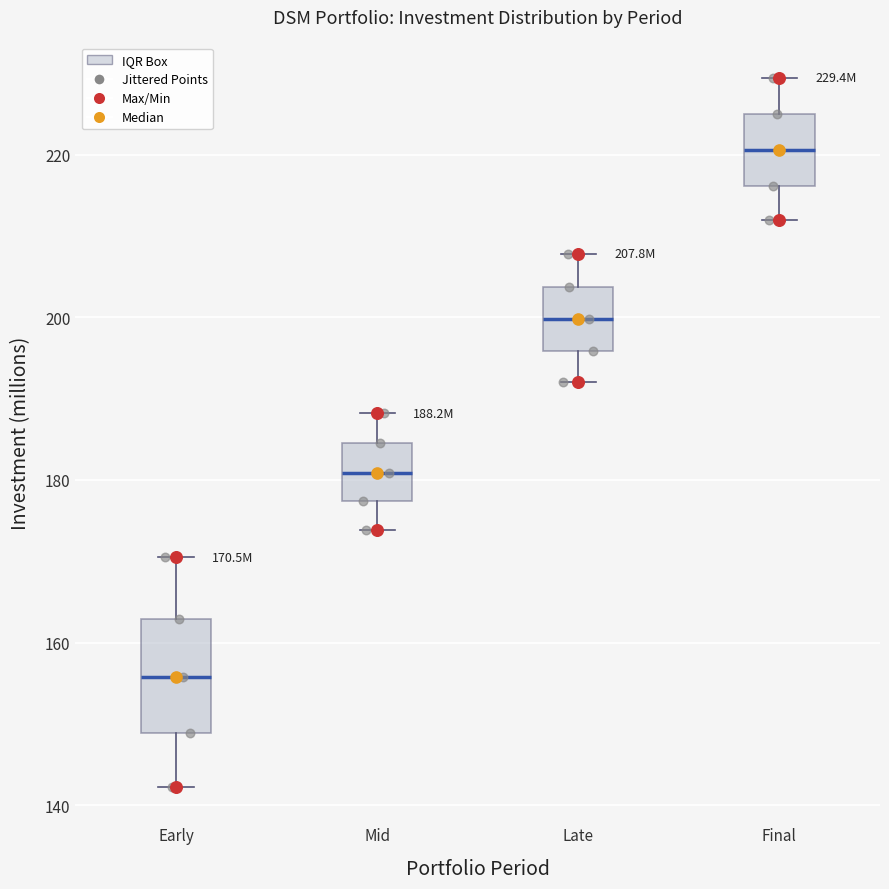

Comparing the boxes themselves (not the whiskers), which one is the tallest?

Early